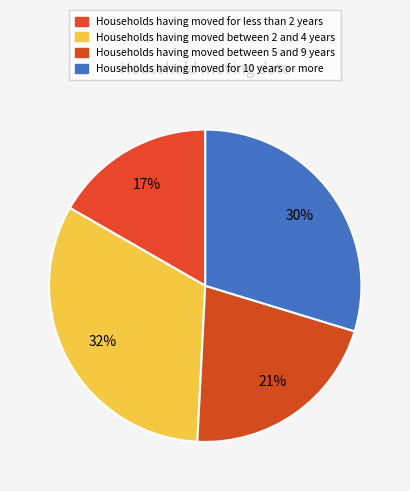

How many slices are in this pie chart?

4